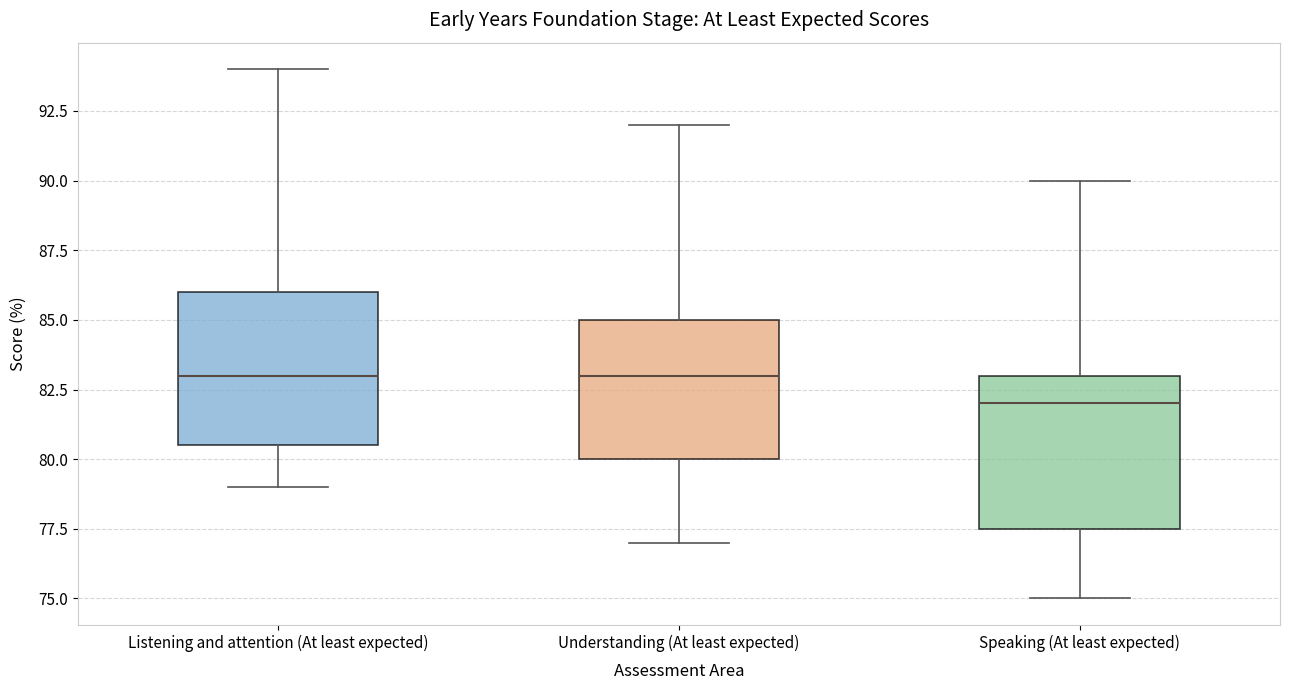

Reading left to right, transcribe this box plot: for each box, give where its median line is, the range the box spans, and where its two whiskers end, as read against the y-axis. The values are not printed on the chart, so give them approximately, as read against the axis.

Listening and attention (At least expected): median 83.0, box 80.5 to 86.0, whiskers 79.0 to 94.0
Understanding (At least expected): median 83.0, box 80.0 to 85.0, whiskers 77.0 to 92.0
Speaking (At least expected): median 82.0, box 77.5 to 83.0, whiskers 75.0 to 90.0